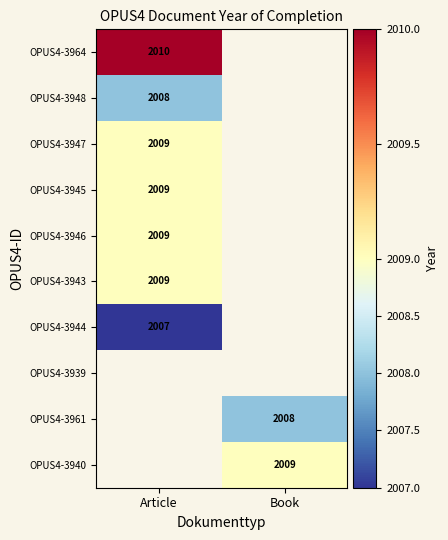

Is it true that OPUS4-3964 equals 1107 at Article?

False